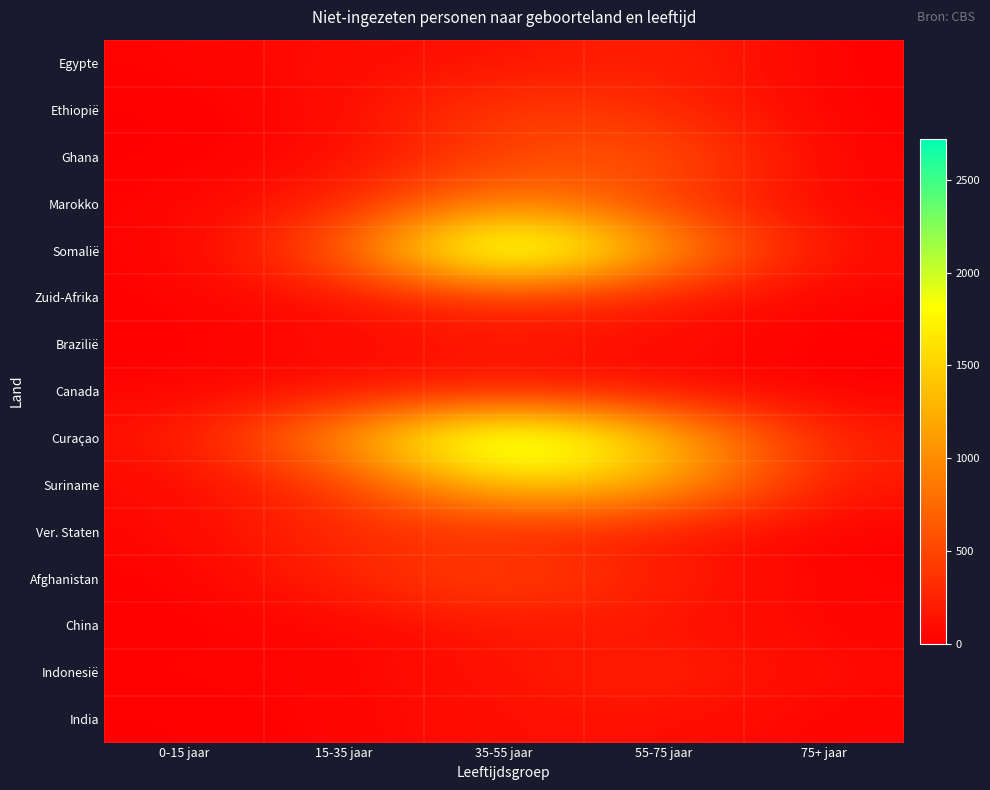

At how many categories does at least one series exceed 1196?

2